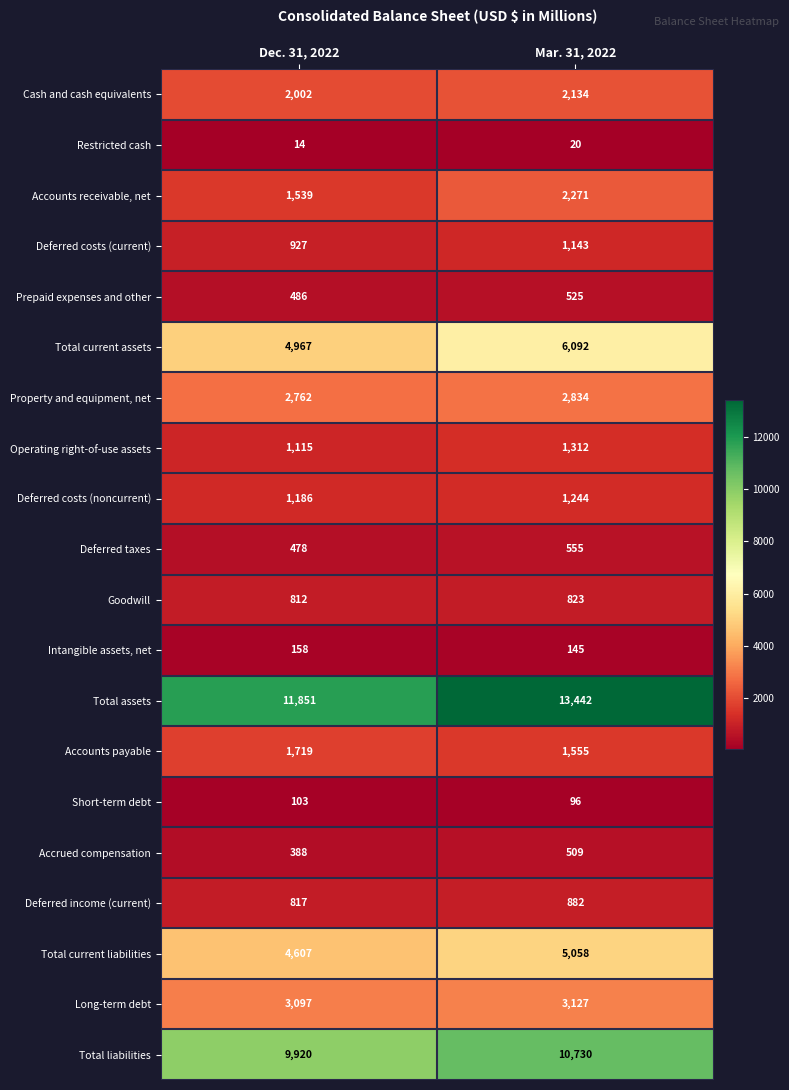

What value does the Deferred costs (current) series have at Dec. 31, 2022?

927